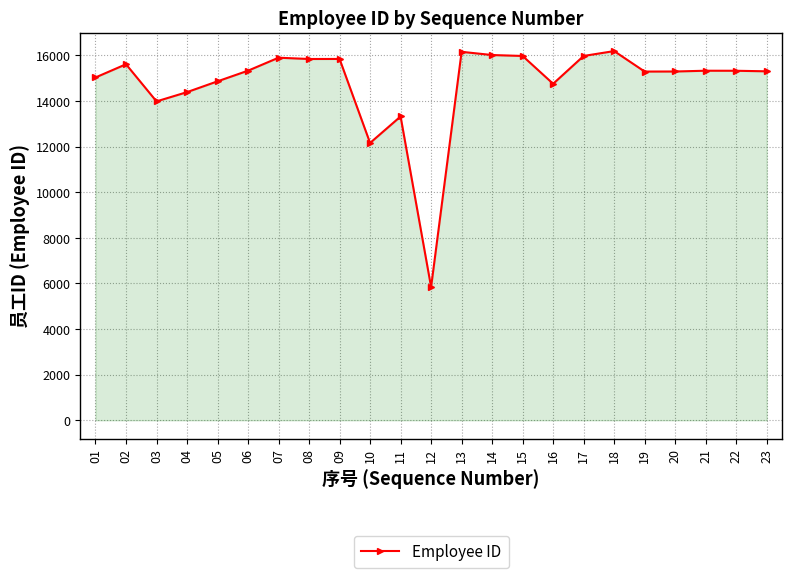

What is the sum of all values?

339795